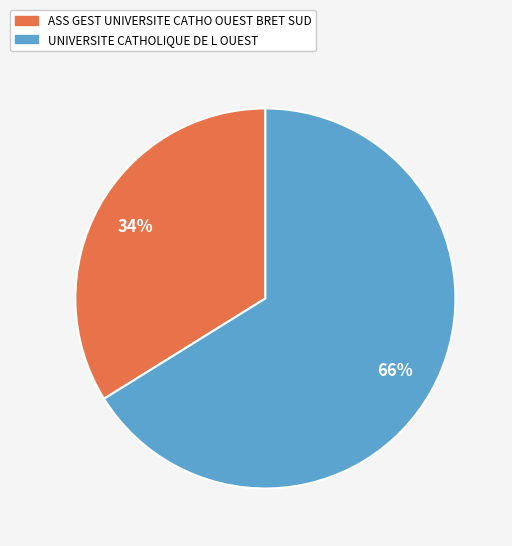

Count the number of slices in the pie.

2